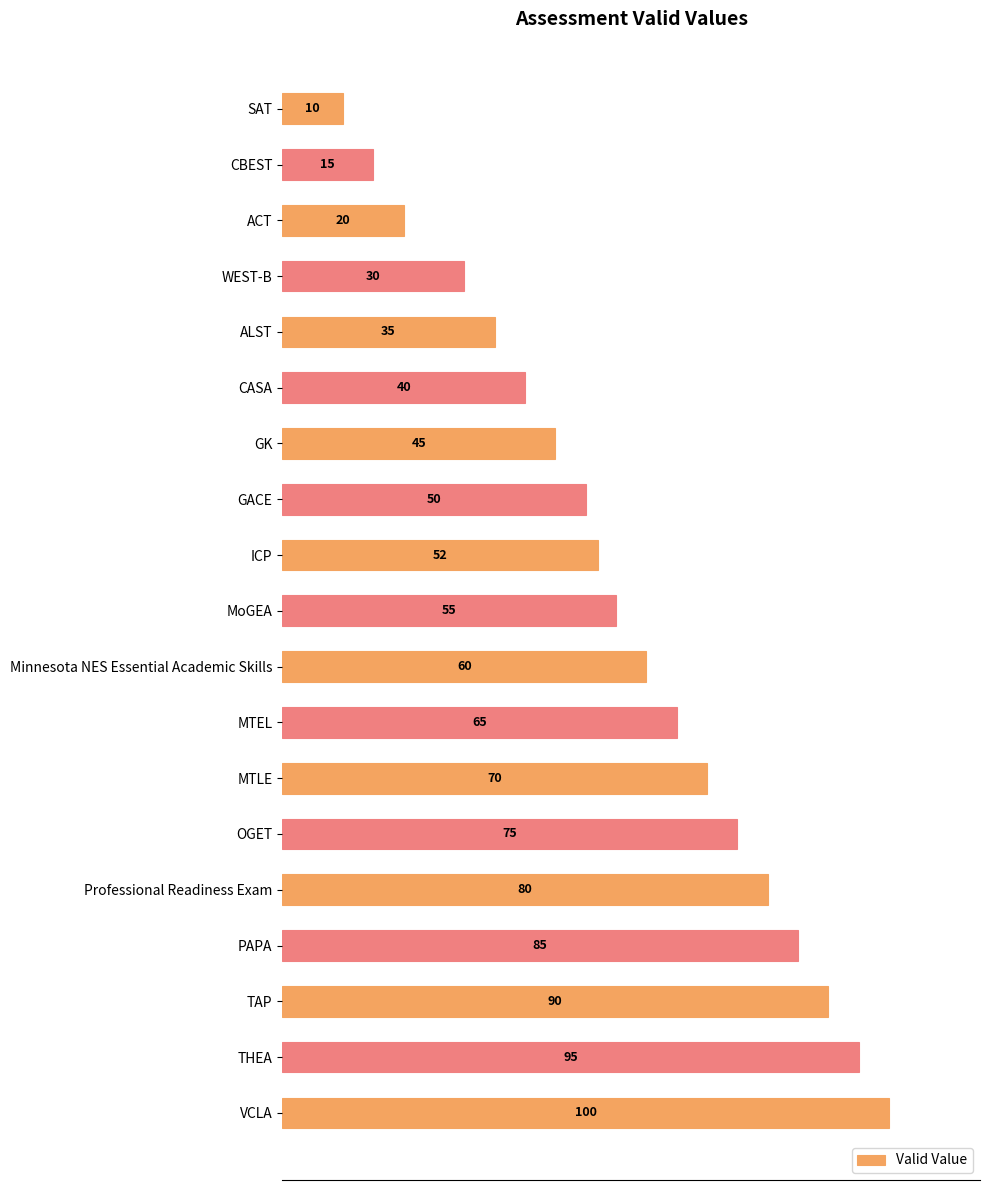

What is the average value?

56